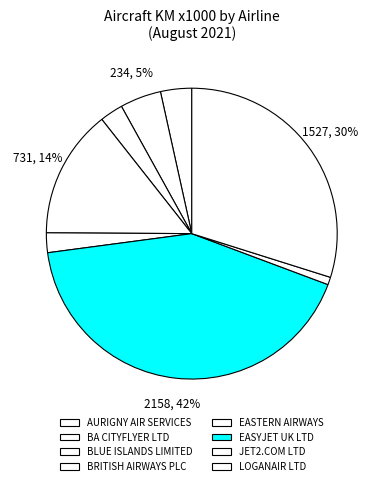

Count the number of slices in the pie.

8